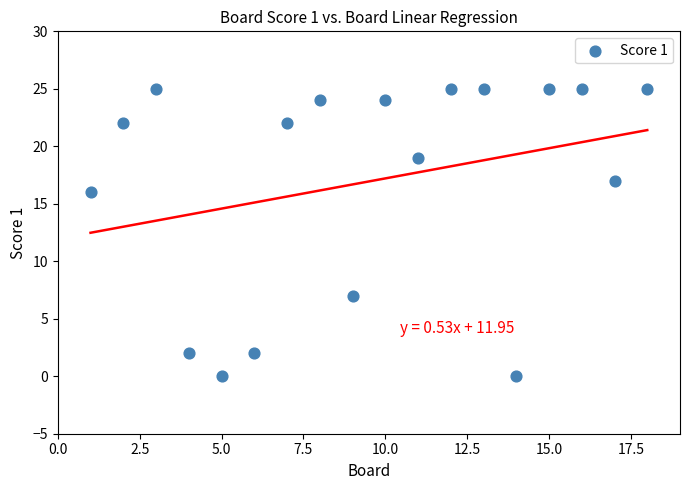

What is the range of X values (max minus min)?

17